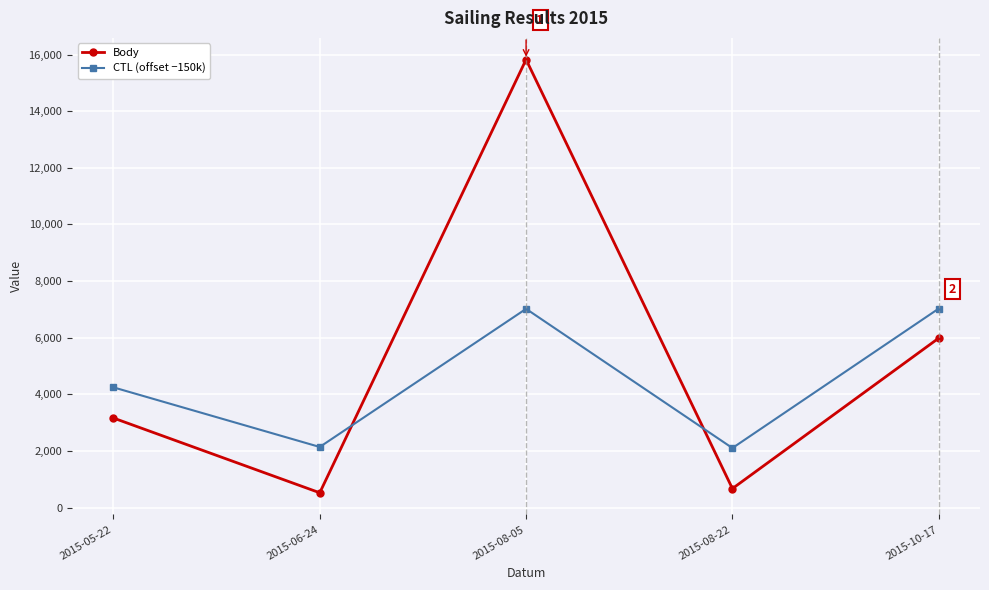

Which series ends up on top after the final intersection of CTL (offset −150k) and Body?

CTL (offset −150k)